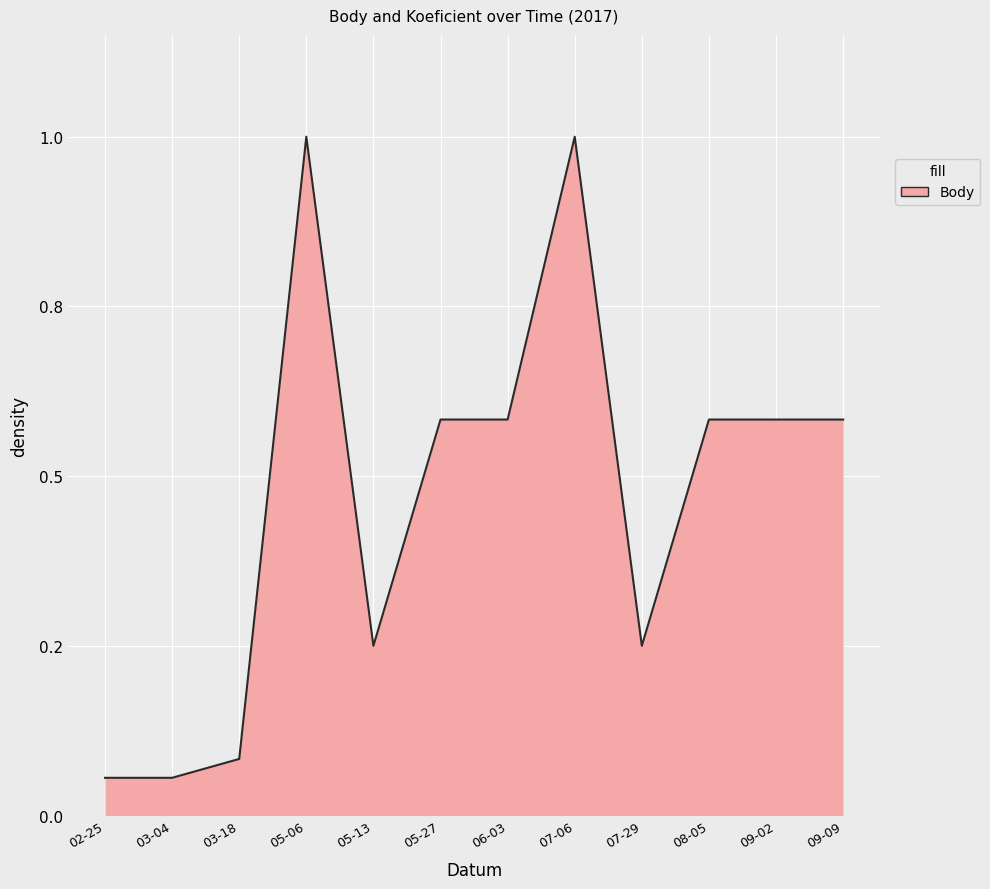

Is this an area chart (filled region under the line)?

Yes